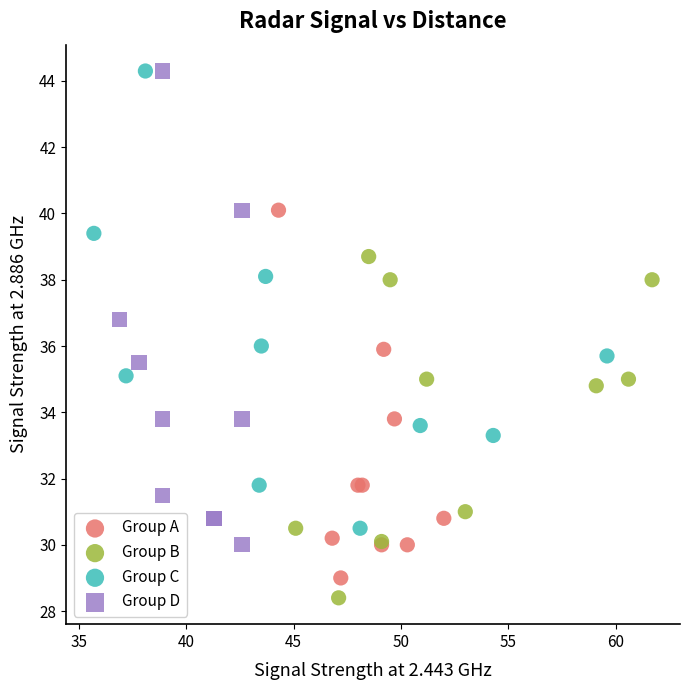

Which series contains the lowest Y value?

Group B